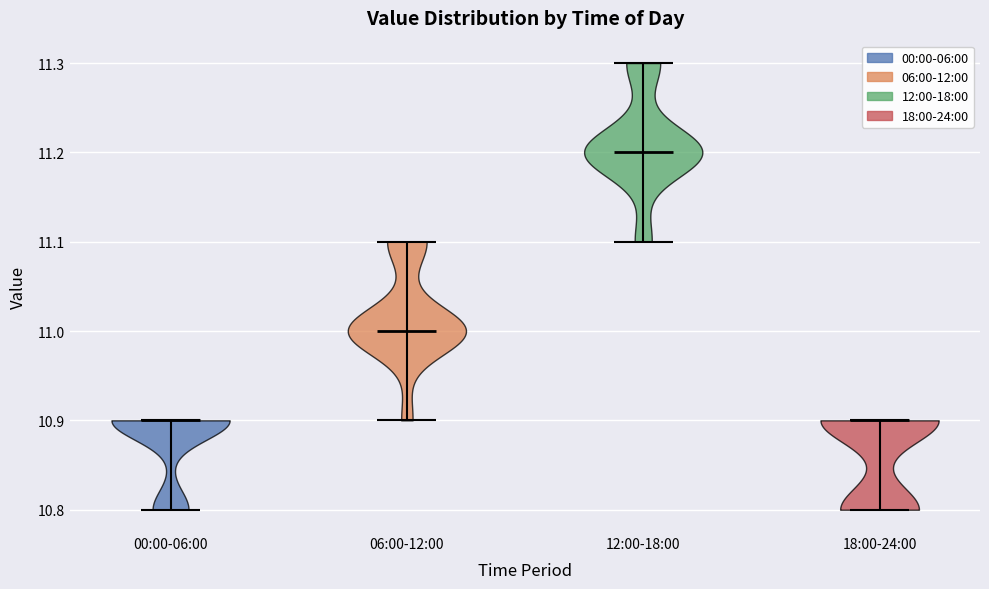

What is the highest point the violin for 00:00-06:00 reaches on the y-axis? The values are not printed on the chart, so give them approximately, as read against the axis.

10.9